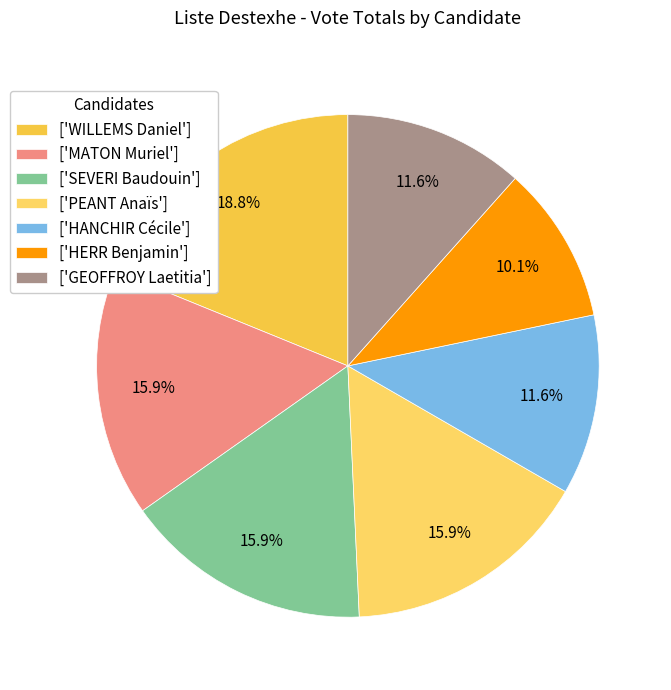

To the nearest percent, what is the average slice percentage?

14%